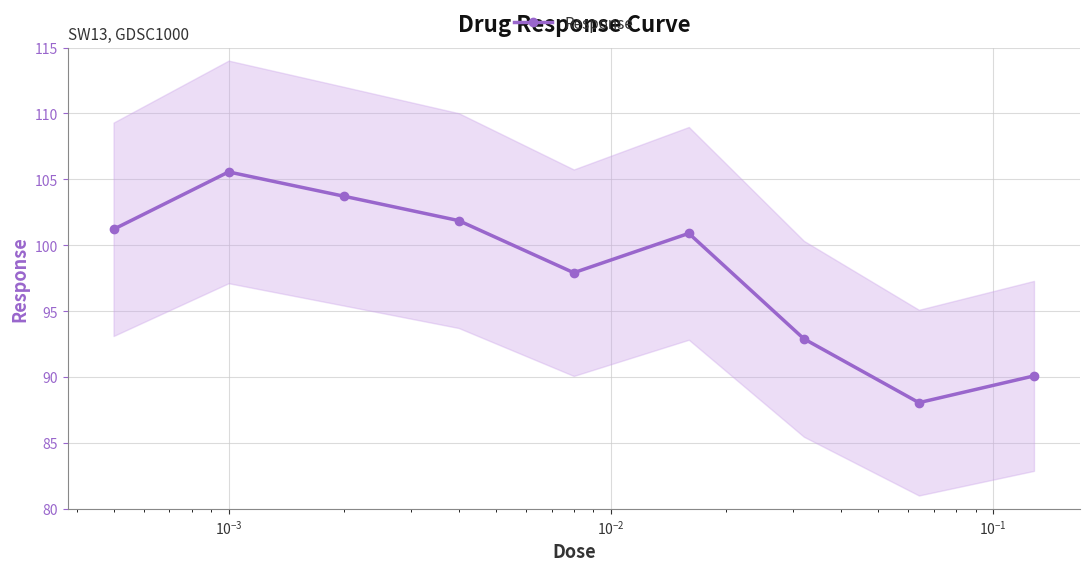

What is the maximum value for Response?

105.6